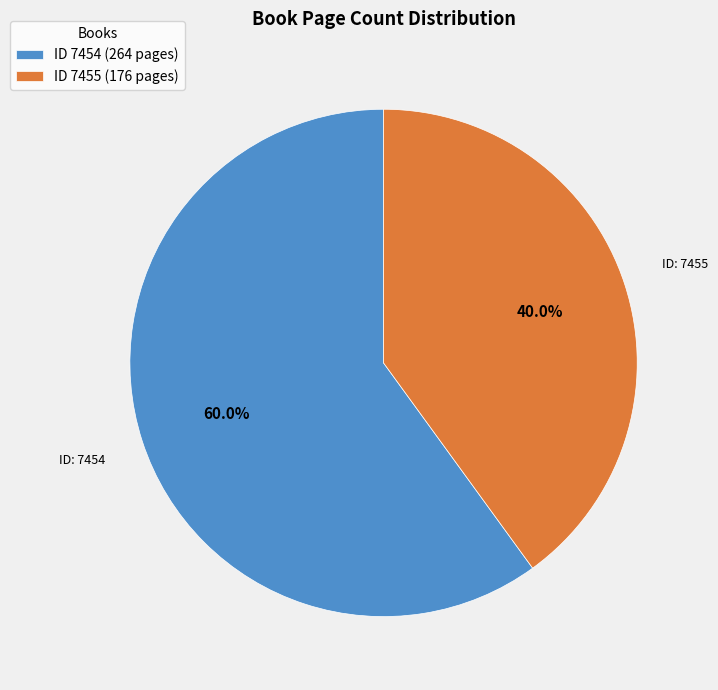

Which category has the smallest portion of the pie?

ID 7455 (176 pages)